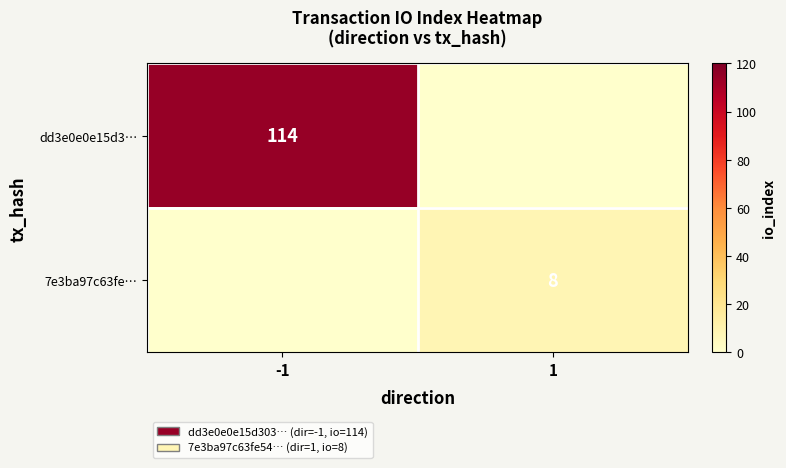

True or false: 7e3ba97c63fe… has a value of 8 at 1.

True